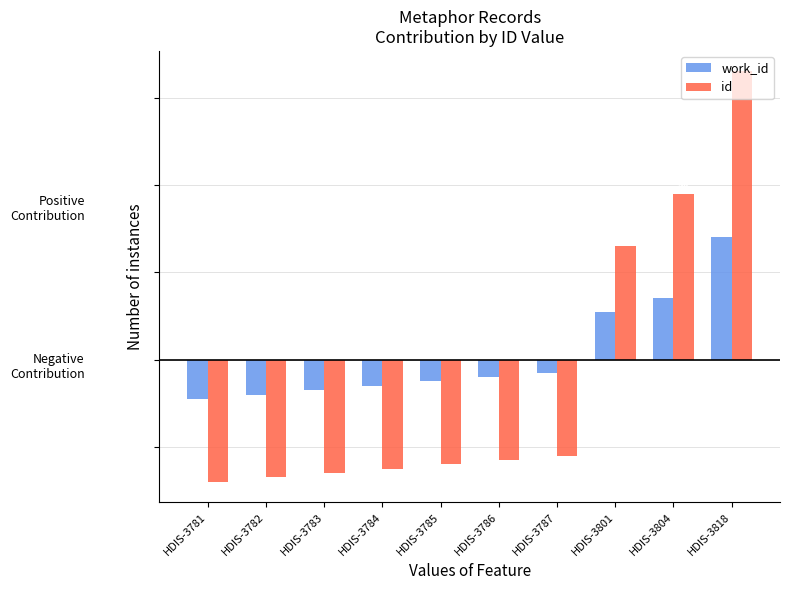

What is the average value of the id series?

-4